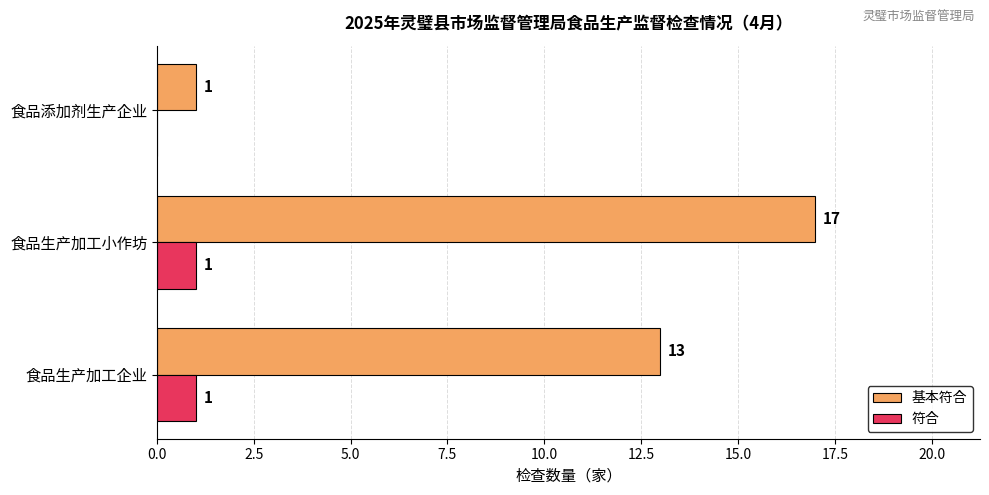

Where is 基本符合 nearest to the value 9?

食品生产加工企业